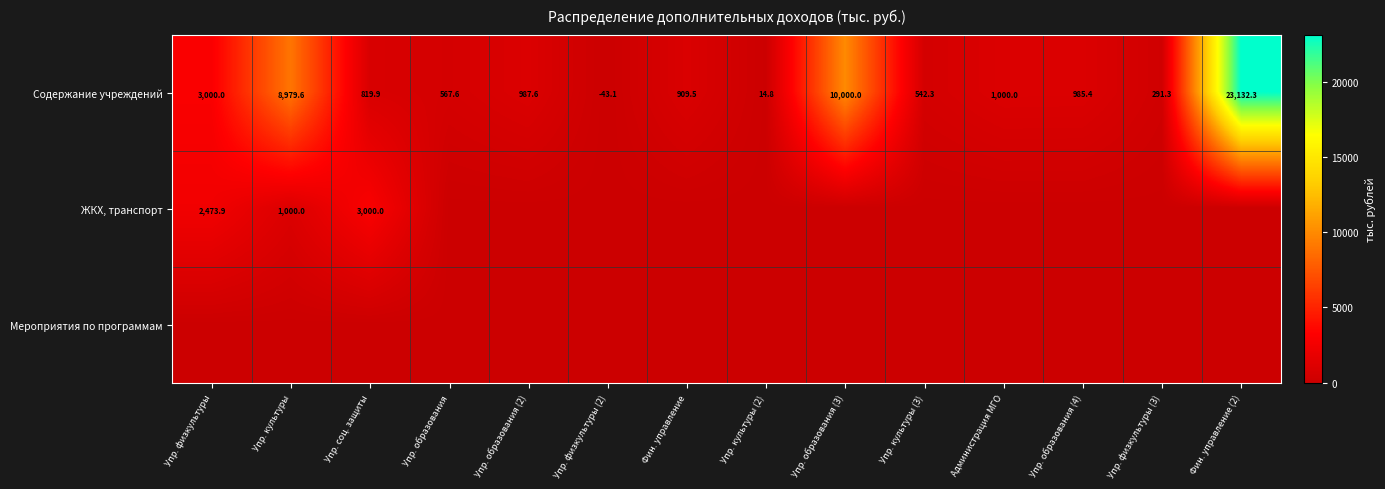

How many values in the Содержание учреждений series exceed 985?

7